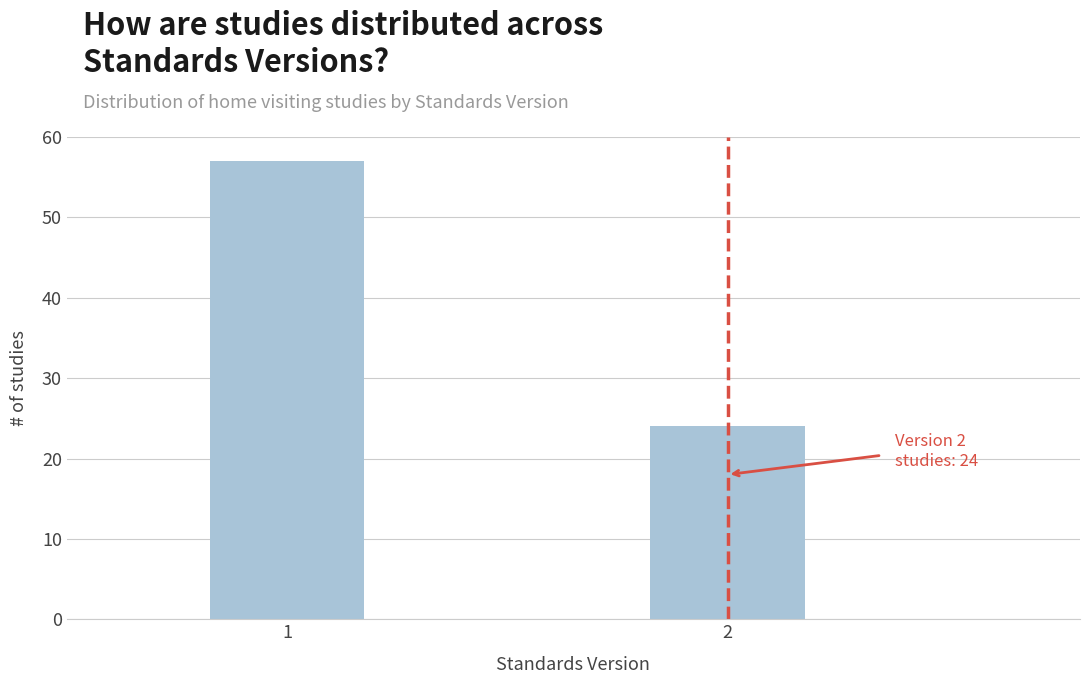

Reading left to right, what are all the values shown in this chart?

1=57	2=24